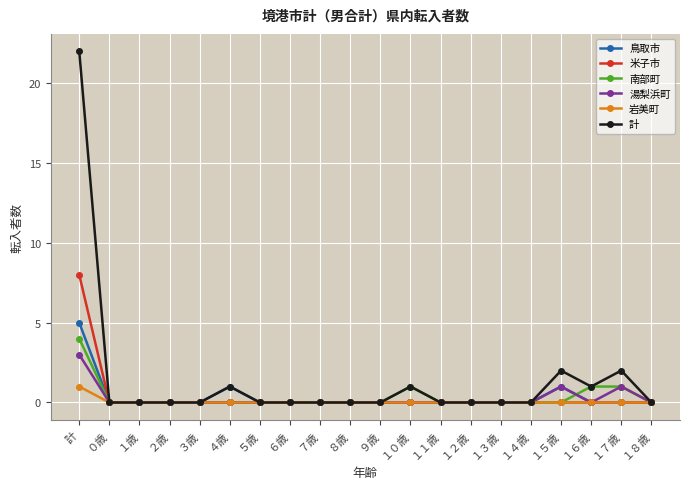

What are all the series names shown in the legend?

鳥取市, 米子市, 南部町, 湯梨浜町, 岩美町, 計